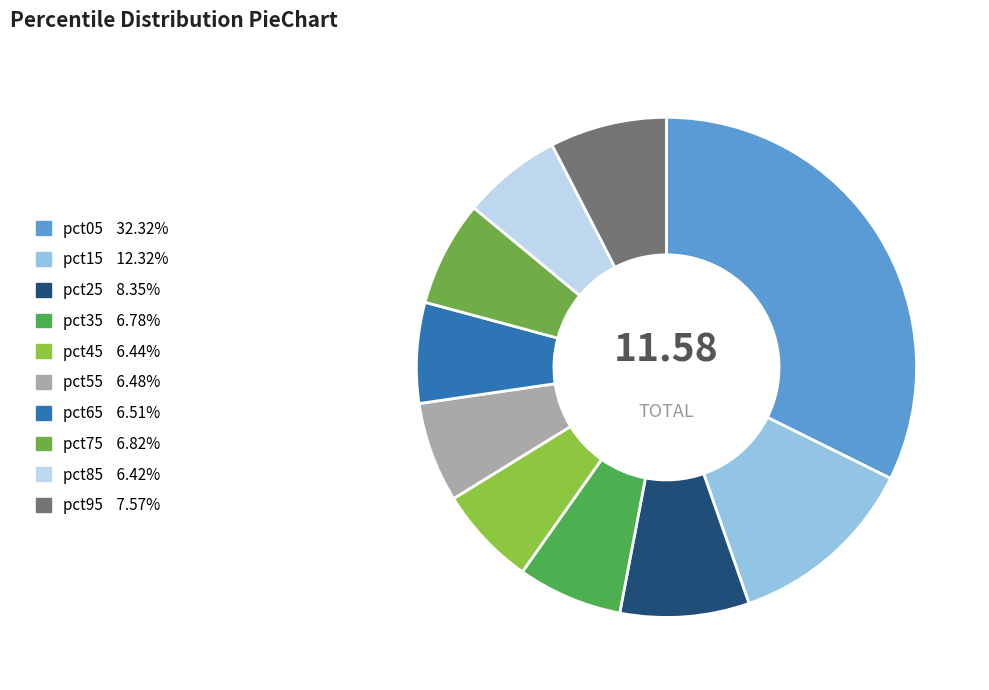

To the nearest percent, what portion does pct85 represent?

6%